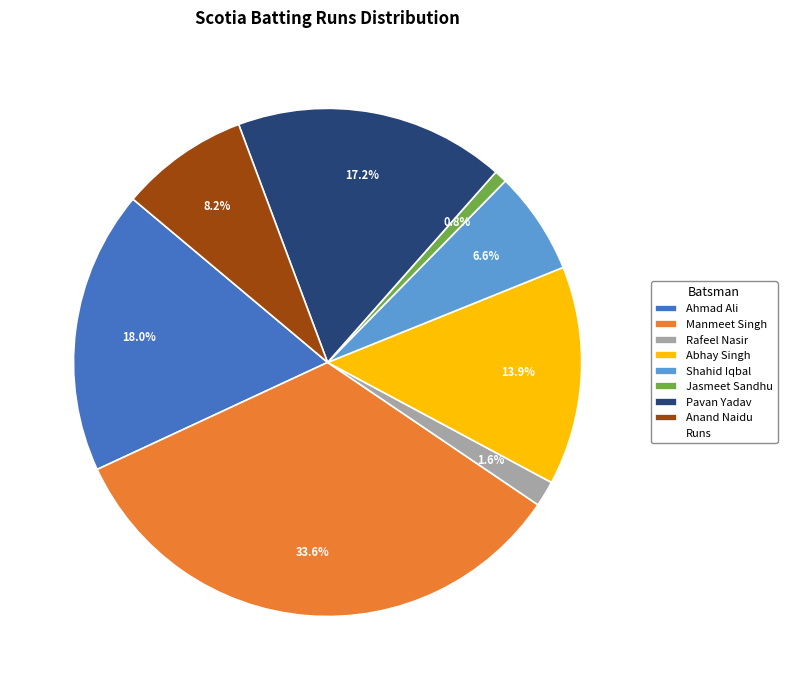

How many slices are in this pie chart?

8